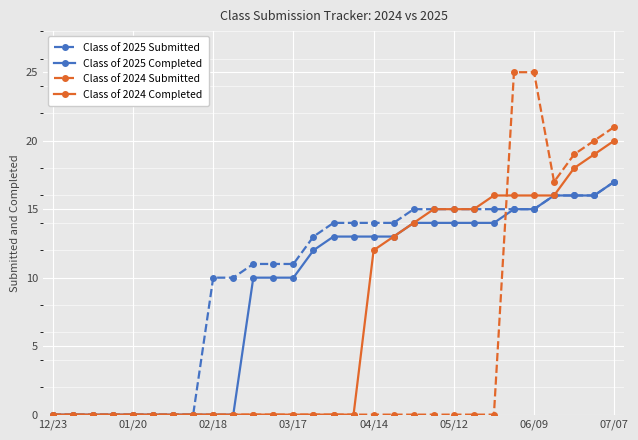

List the series in order of their overall mean, highest first.

Class of 2025 Submitted, Class of 2025 Completed, Class of 2024 Completed, Class of 2024 Submitted